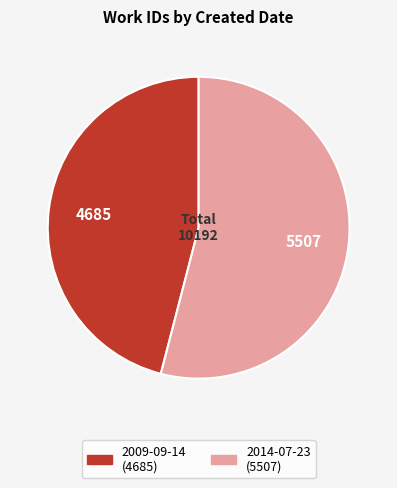

Do 2014-07-23 and 2009-09-14 together represent more than half of the pie?

Yes